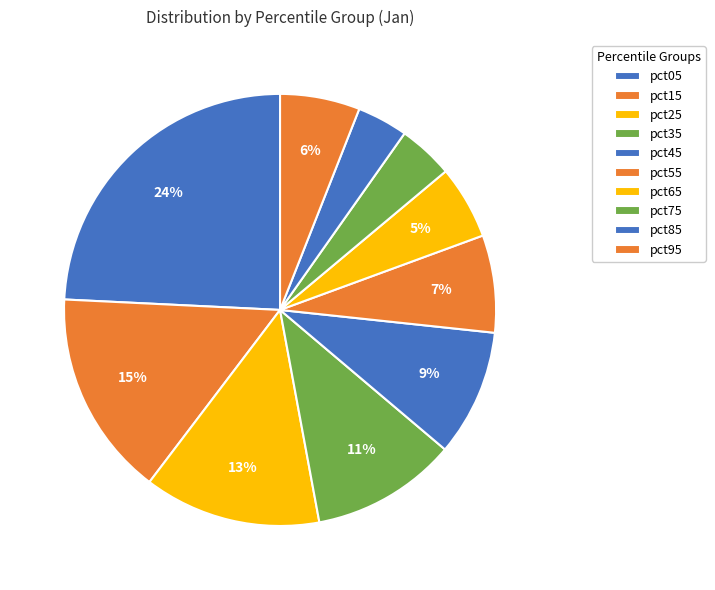

True or false: pct95 accounts for 1% of the total.

False